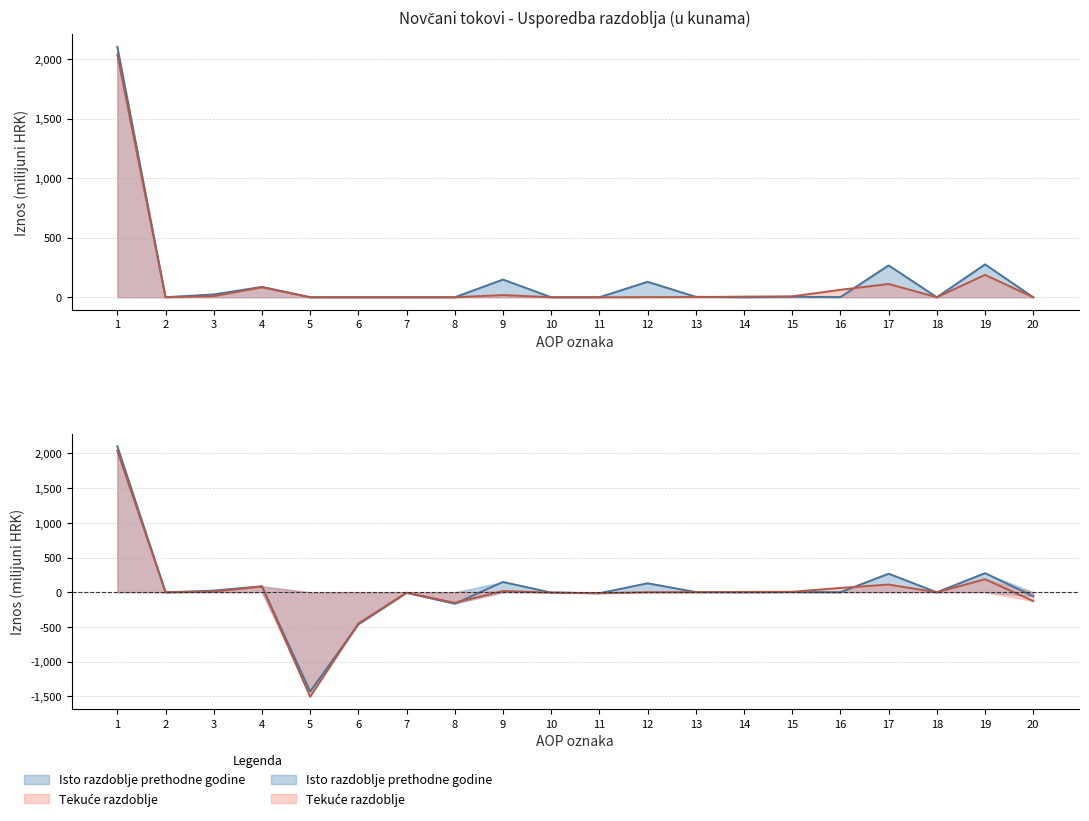

Does the chart display data point markers on the line(s)?

No